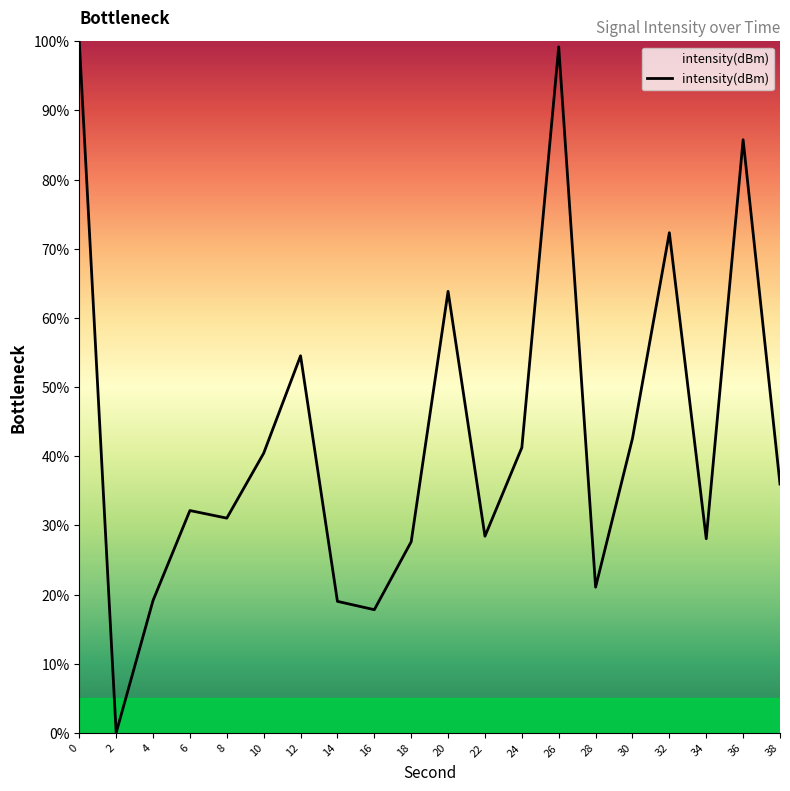

What is the ratio of the value at 32 to the value at 38?

2.0